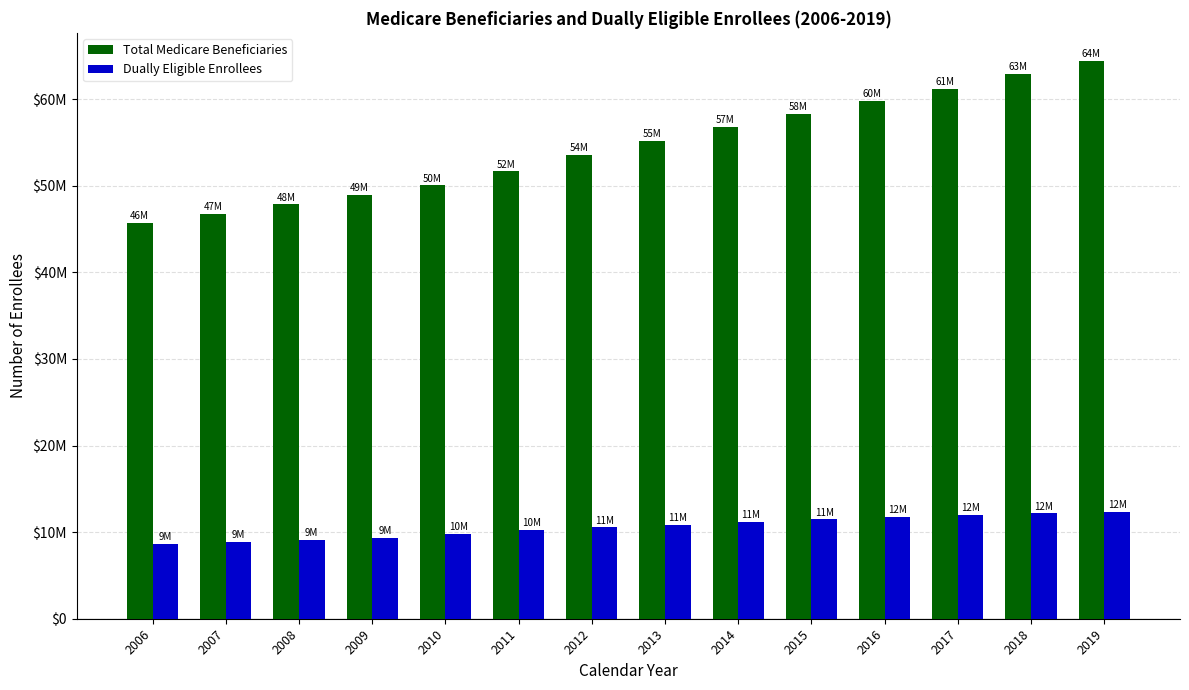

At which category is the sum across all series the highest?

2019